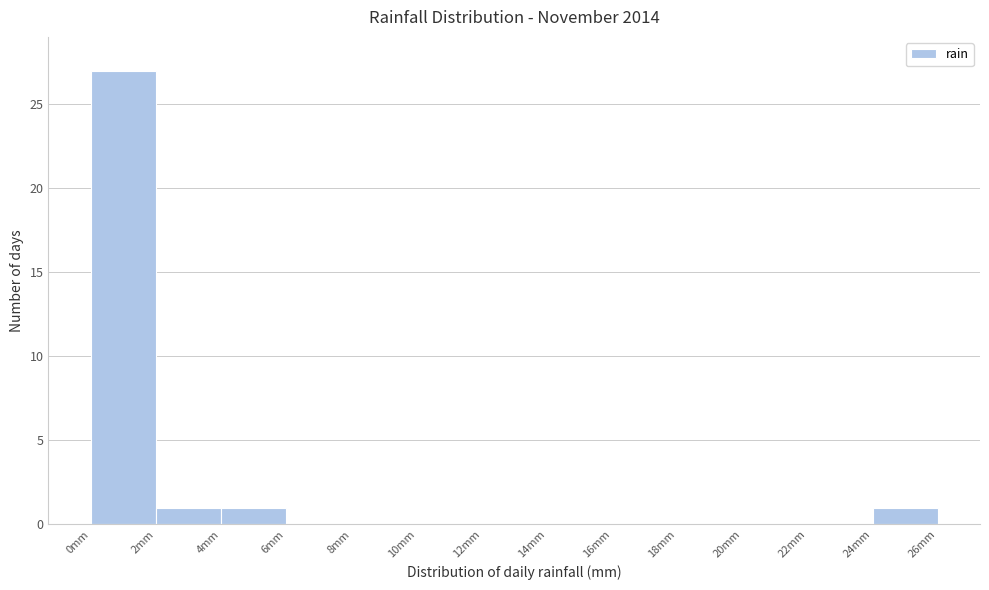

How tall is the bar that spans 4 to 6 on the x-axis? The values are not printed on the chart, so give them approximately, as read against the axis.

1